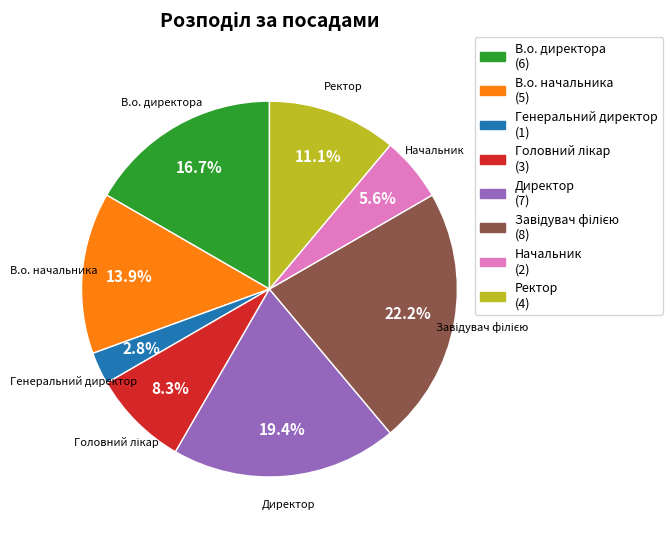

Does any single category account for the majority?

No